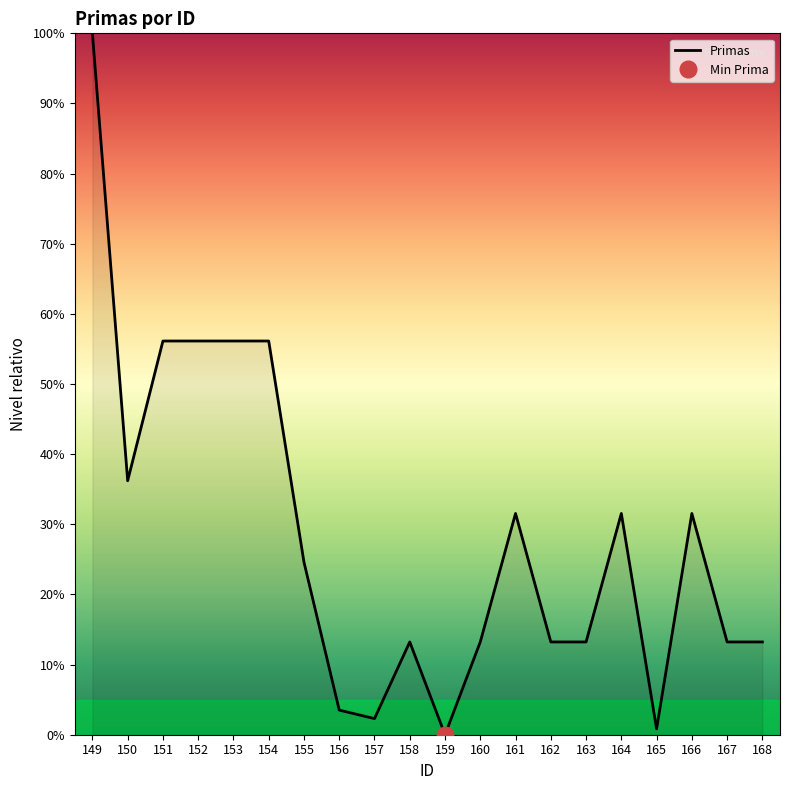

Reading left to right, list all the values displayed in this chart.

100.0	36.2	56.1	56.1	56.1	56.1	24.6	3.5	2.3	13.2	0.0	13.2	31.5	13.2	13.2	31.5	0.8	31.5	13.2	13.2